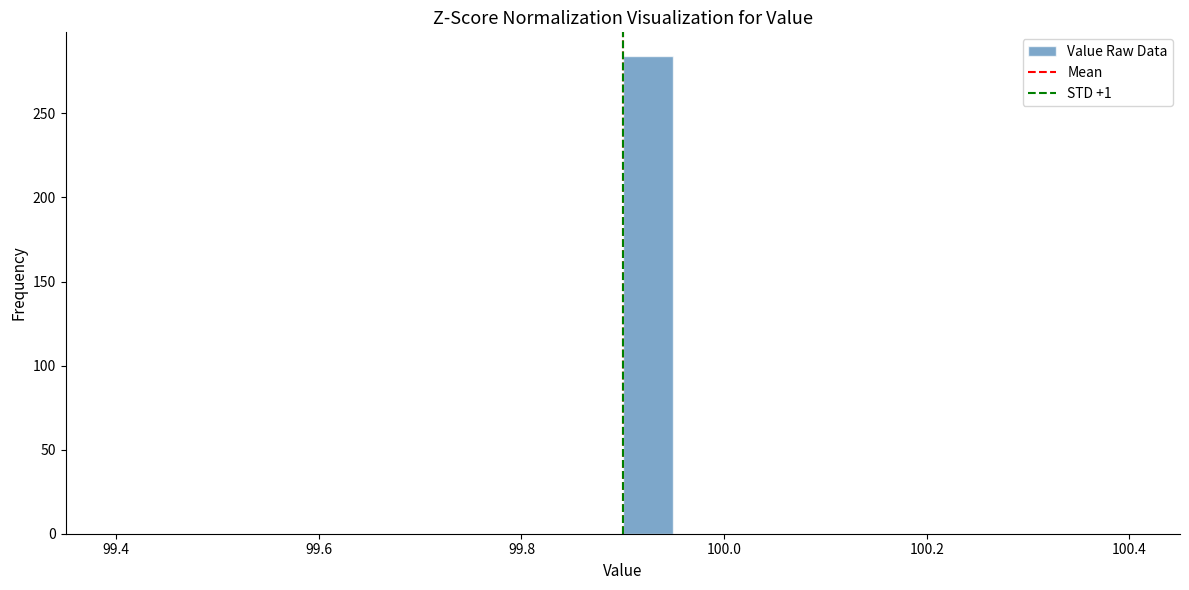

Around what value on the x-axis is the tallest bar? Give the approximate position of its centre, as read against the axis.

99.92